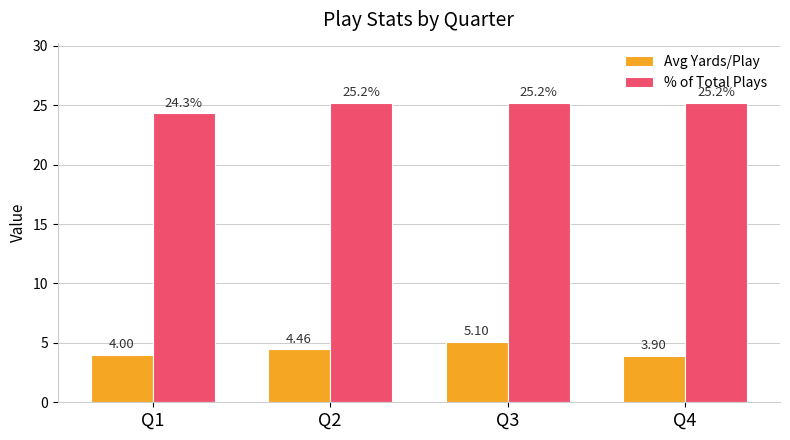

True or false: % of Total Plays has a value of 25.2 at Q3.

True